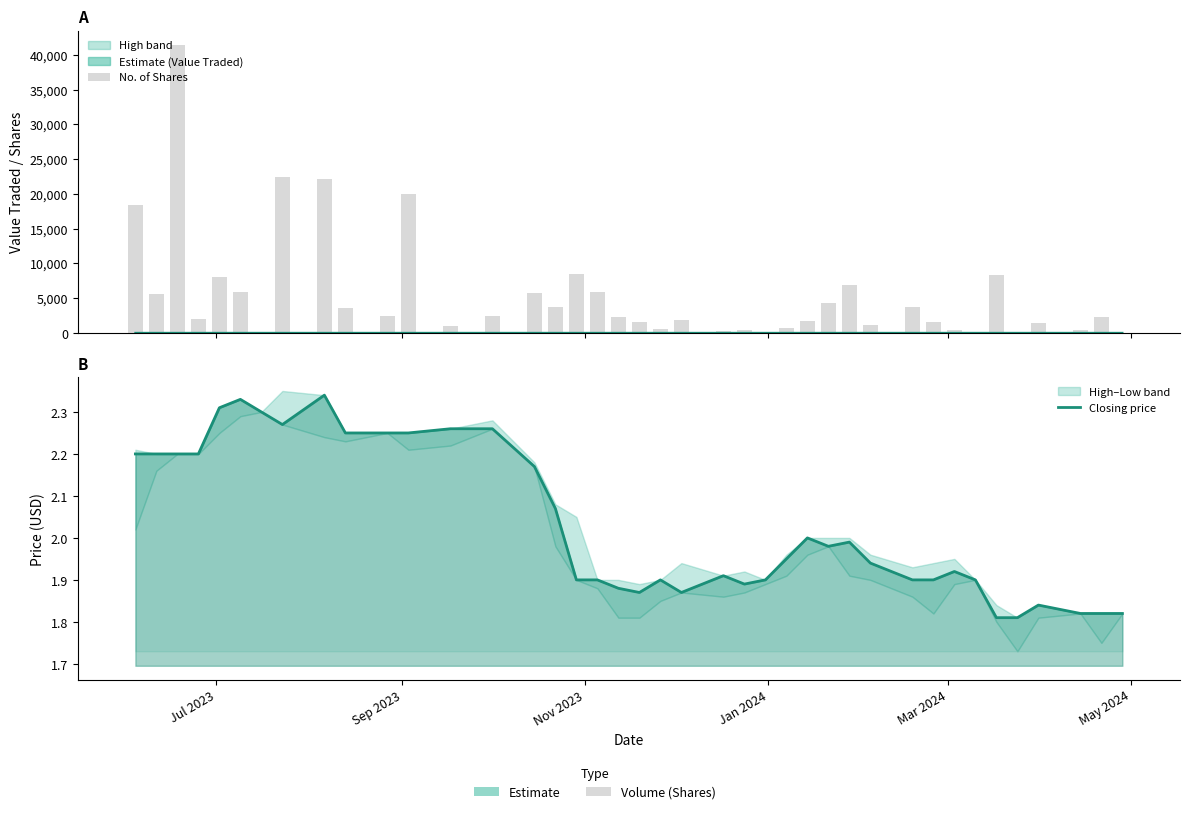

At how many categories does at least one series exceed 19833?

4